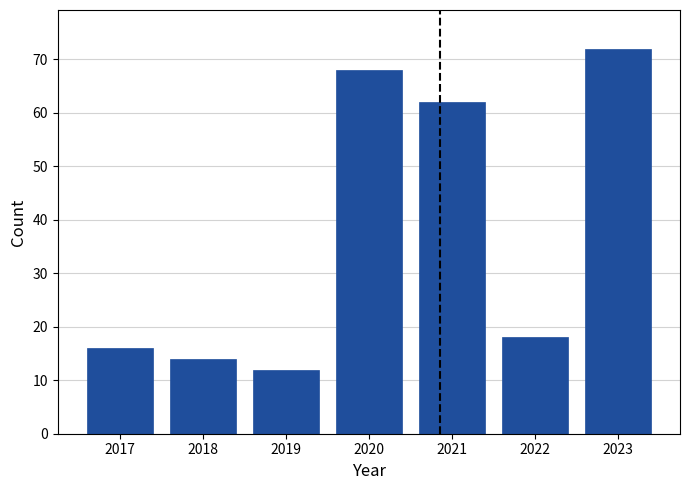

Reading right to left, extract all data points from this chart.

72	18	62	68	12	14	16